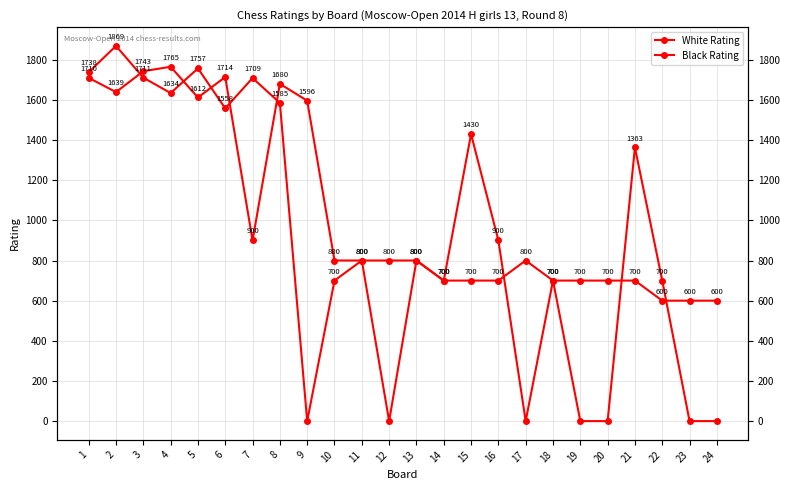

After their last crossing, which series has the higher values: Black Rating or White Rating?

White Rating